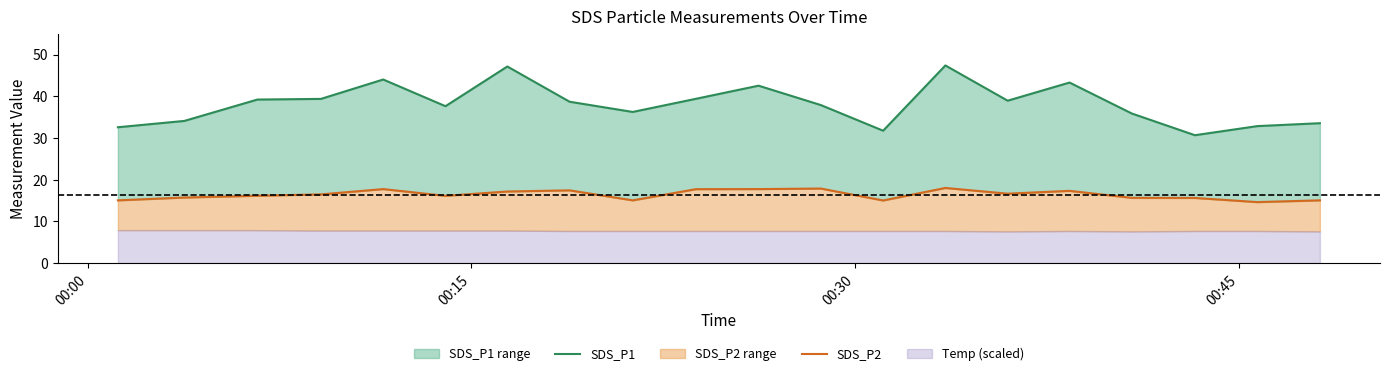

What is the difference between the maximum and minimum values in the SDS_P1 series?

16.7